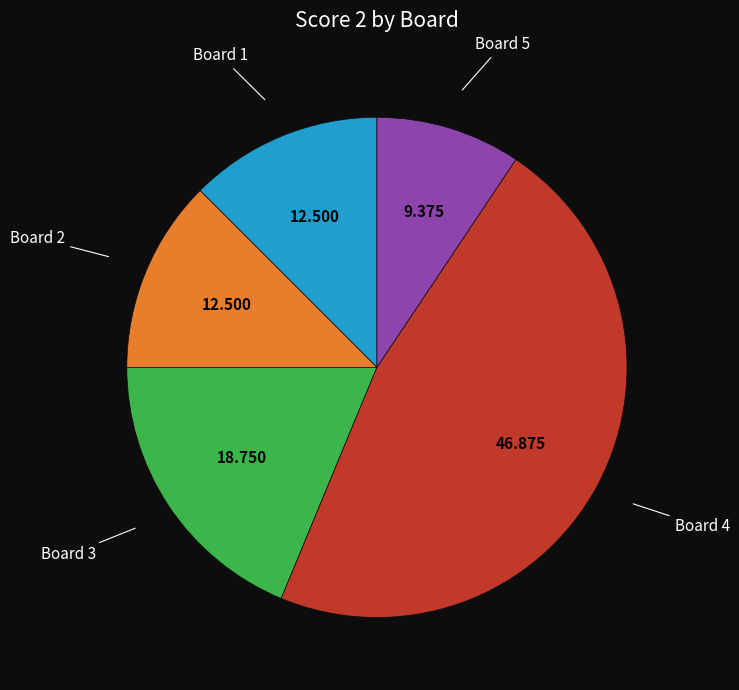

How many slices are in this pie chart?

5